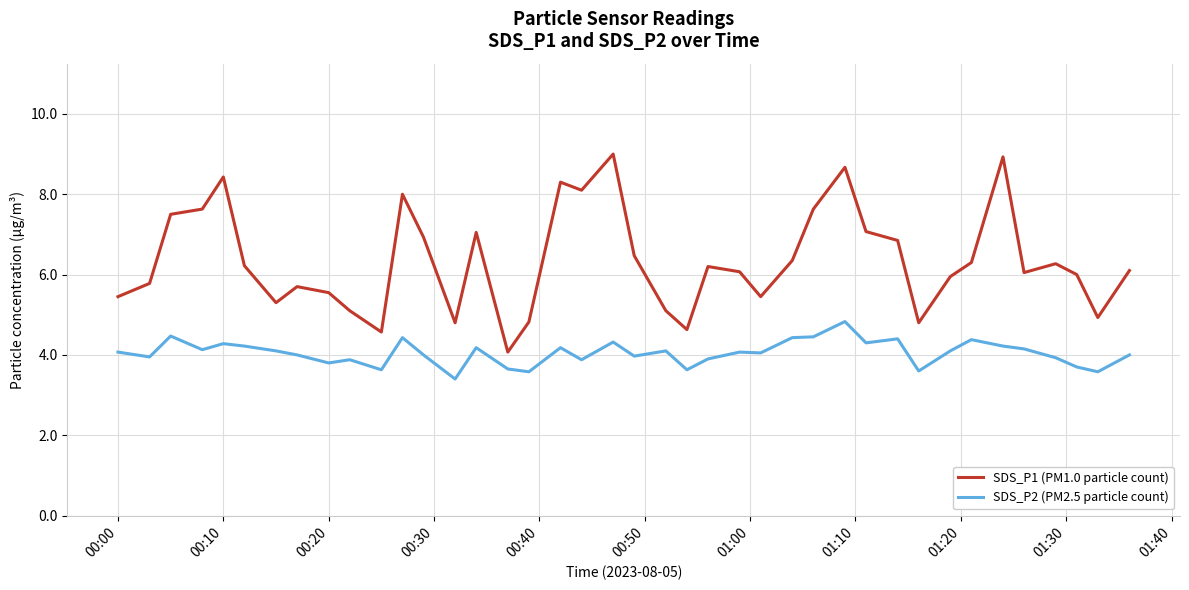

What are all the series names shown in the legend?

SDS_P1 (PM1.0 particle count), SDS_P2 (PM2.5 particle count)